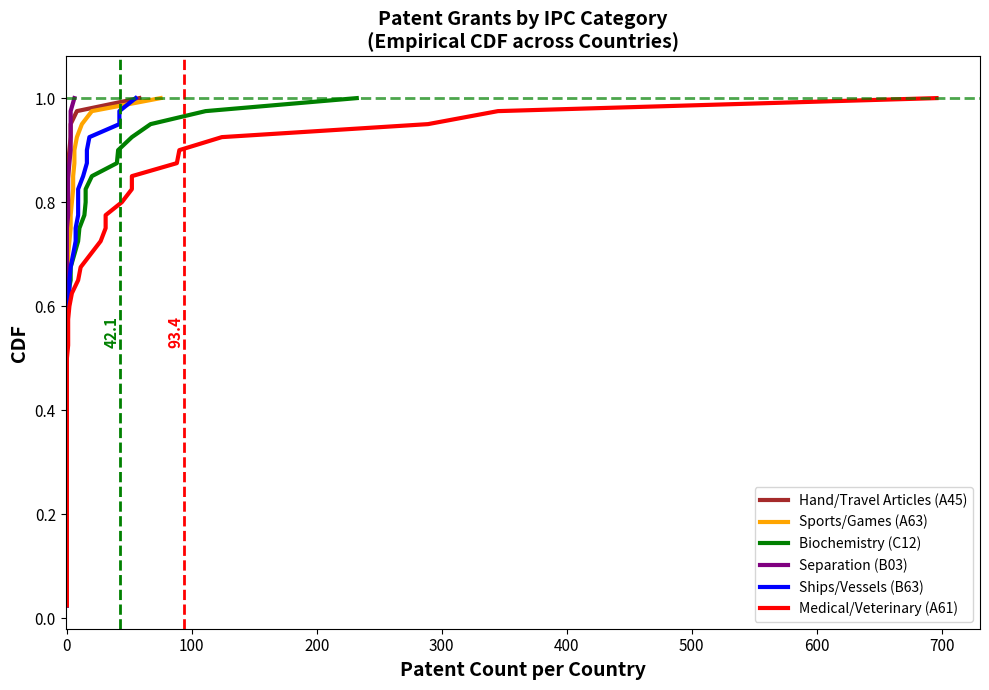

How many lines are shown in the chart?

6